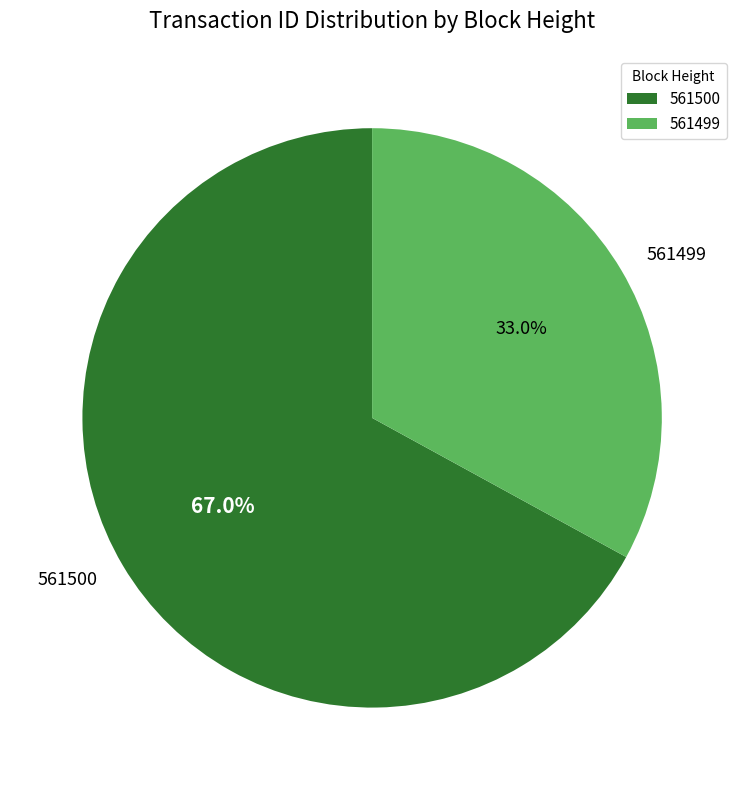

To the nearest percent, what portion does 561500 represent?

67%